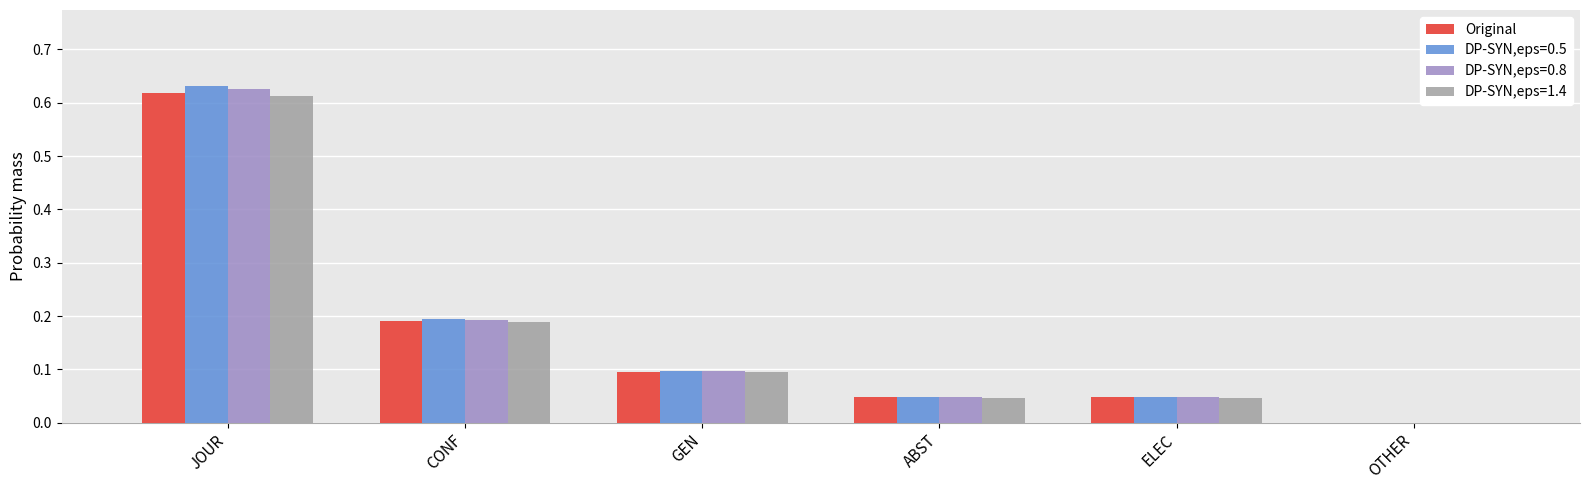

Between GEN and OTHER, which series saw the biggest shift?

DP-SYN,eps=0.5